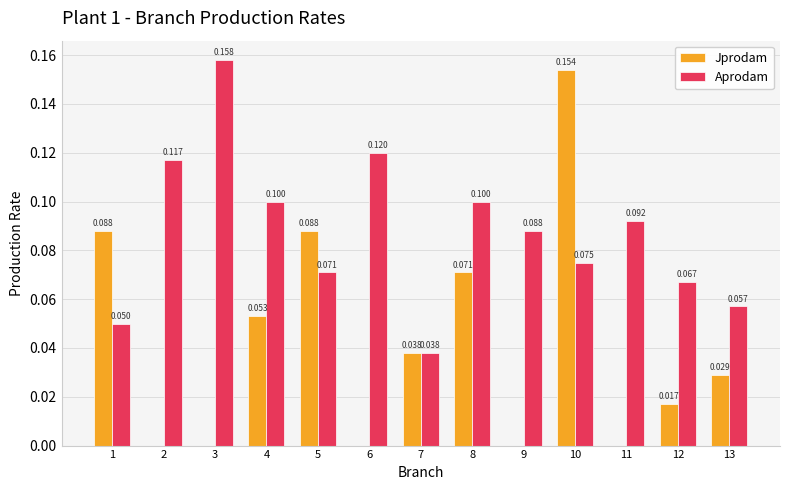

What is the sum of all Aprodam values?

1.1